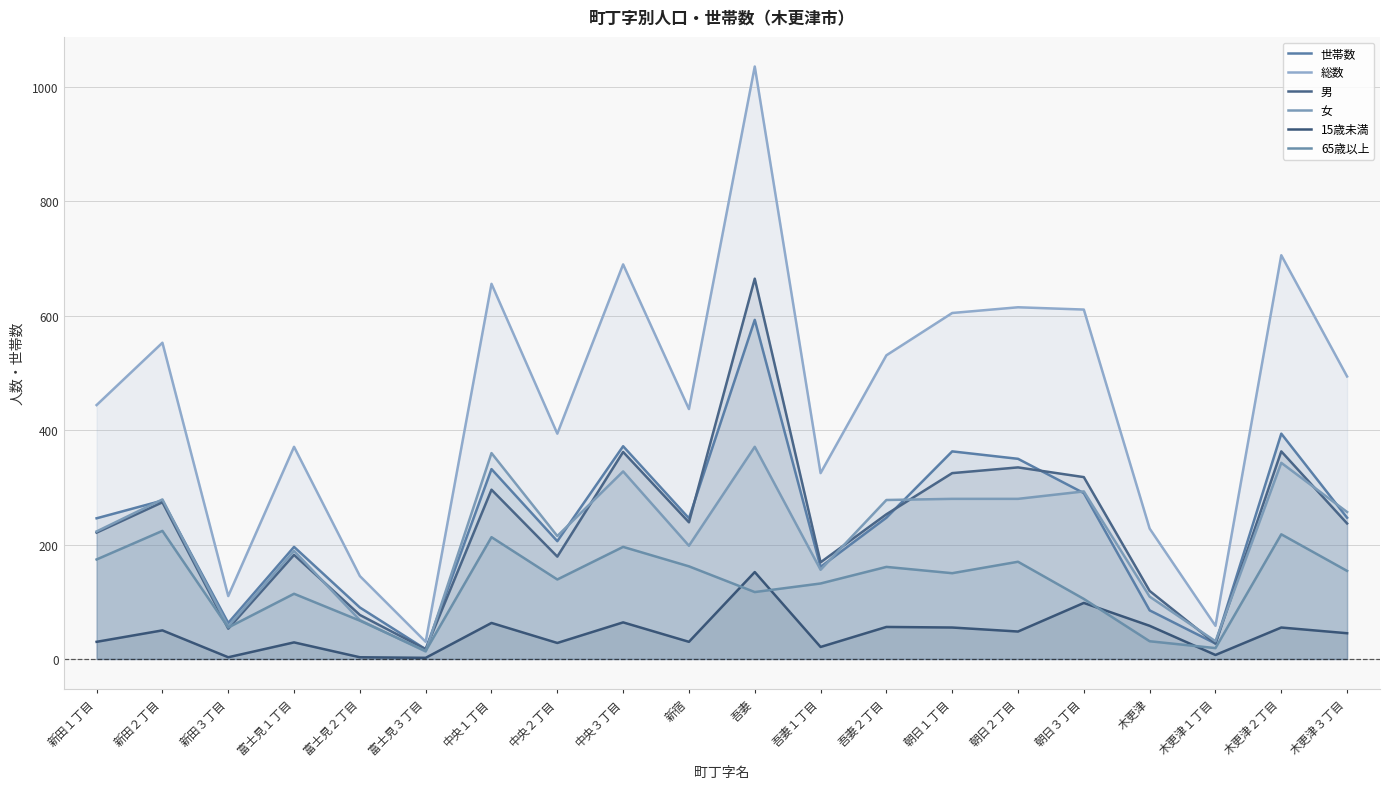

What is the difference between the highest and lowest values at 朝日１丁目?

550